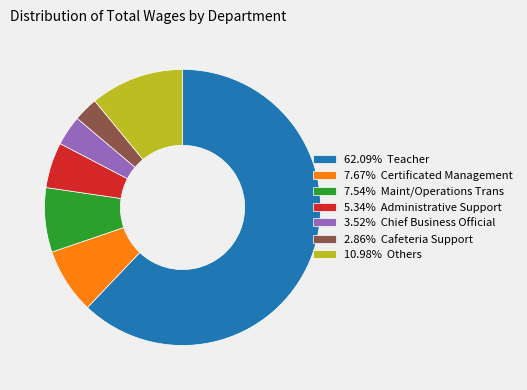

Combined, do 62.09% Teacher and 3.52% Chief Business Official account for over 50%?

Yes